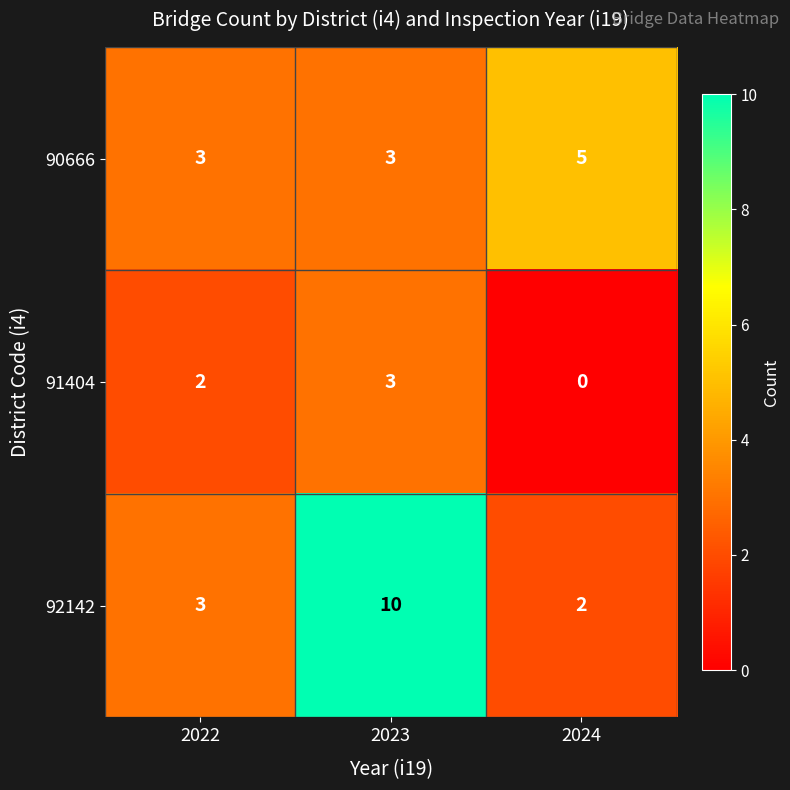

Reading left to right, what are all the values shown in this chart?

90666: 2022=3	2023=3	2024=5
91404: 2022=2	2023=3	2024=0
92142: 2022=3	2023=10	2024=2